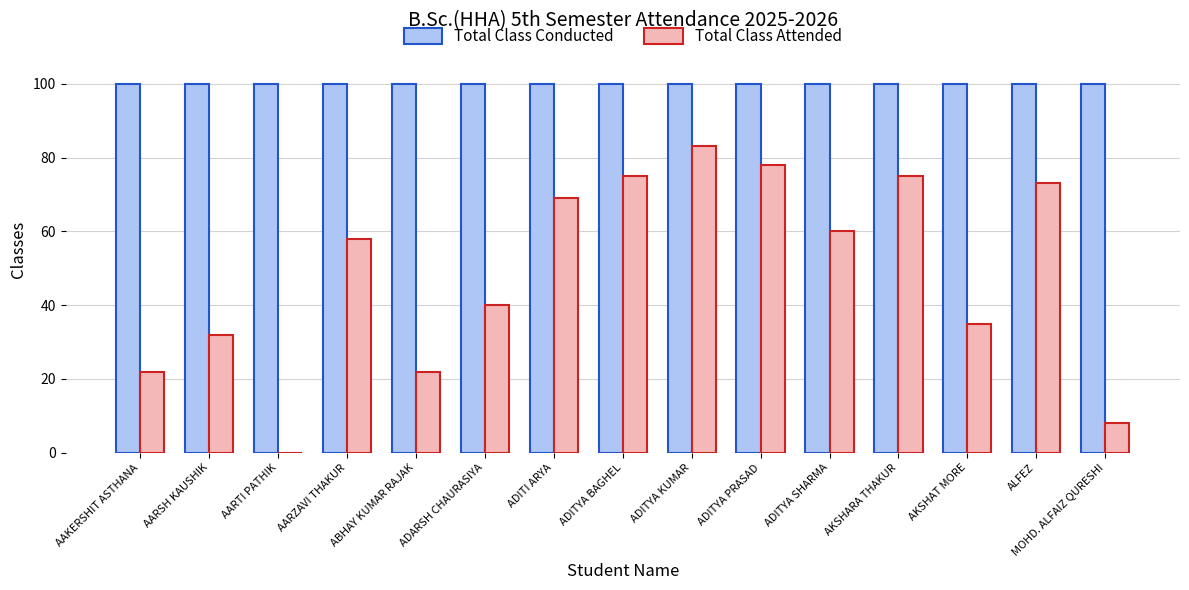

What is the sum of the Total Class Conducted values at ADITYA SHARMA and ADARSH CHAURASIYA?

200